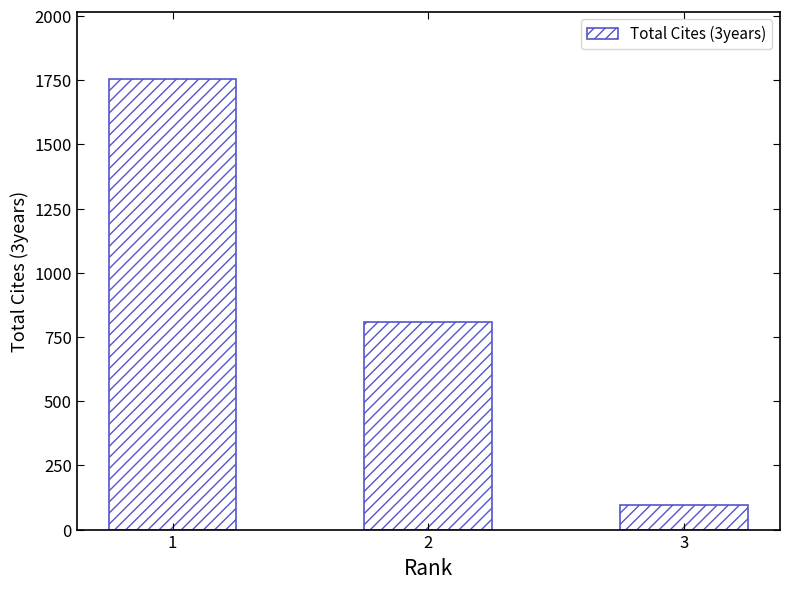

What is the approximate value at 1, to the nearest 100?

1800